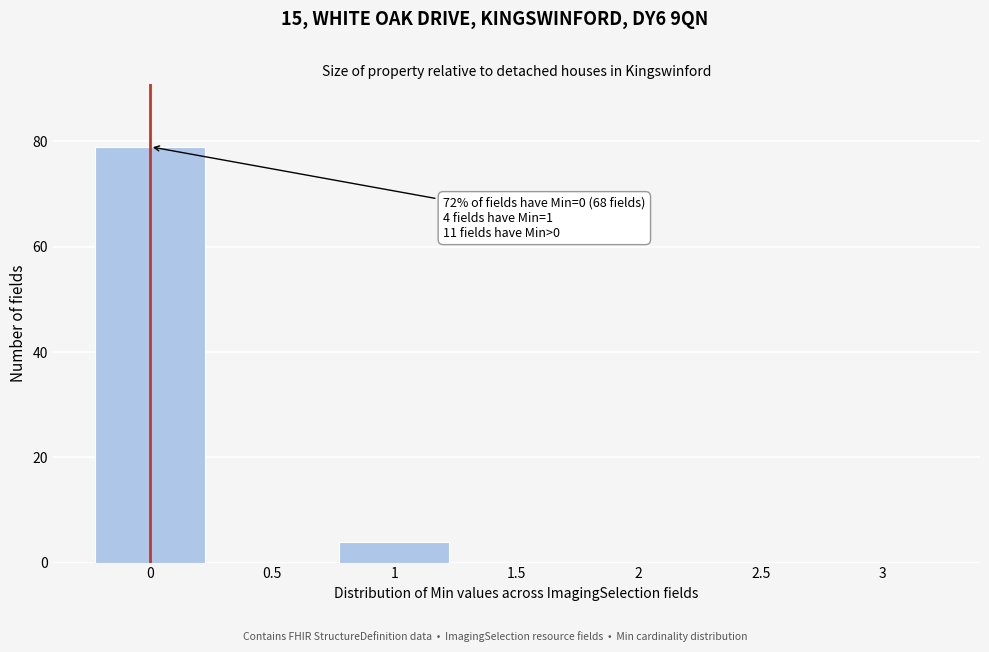

Which range on the x-axis has the tallest bar?

-0.25 to 0.25